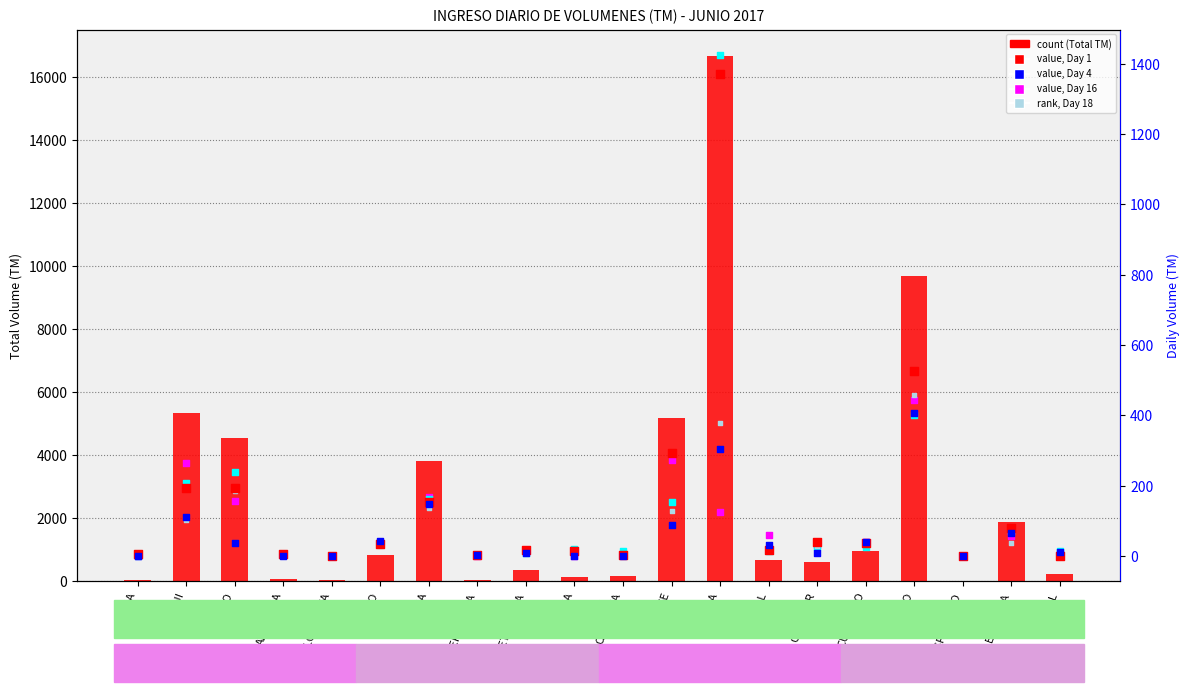

Is the value of value, Day 16 at ACELGA greater than the value of value, Day 4 at CAMOTE?

No